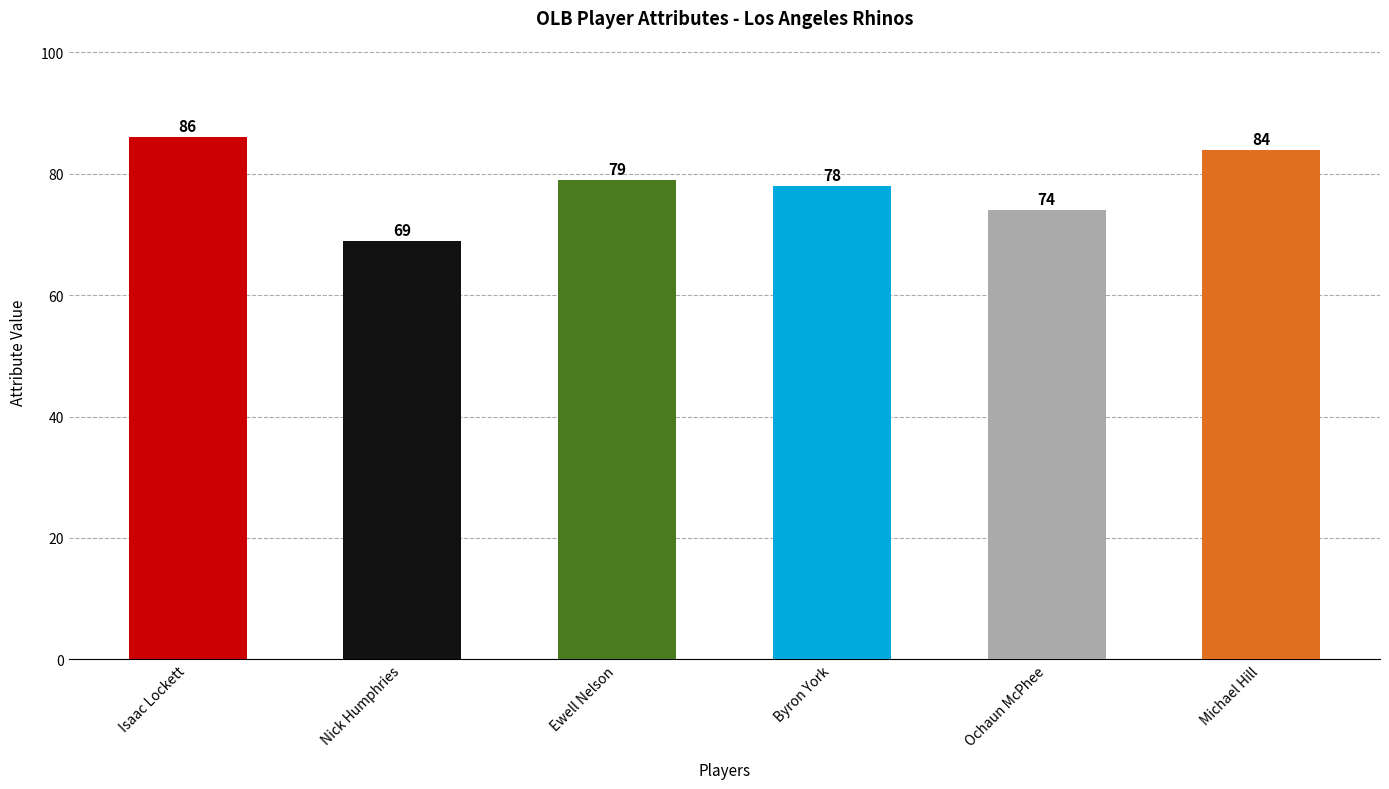

The value at Michael Hill is 84. True or false?

True